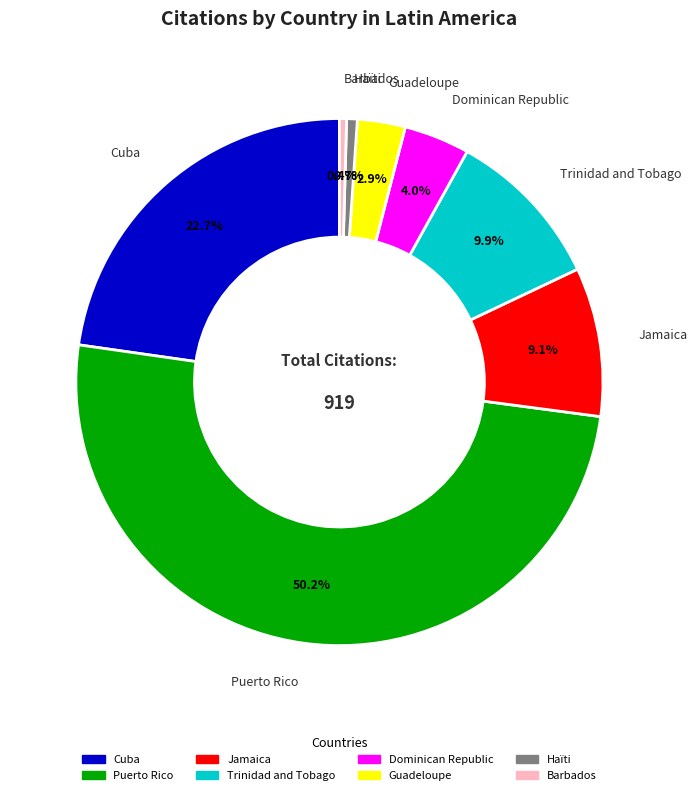

Is Guadeloupe the majority of the pie?

No